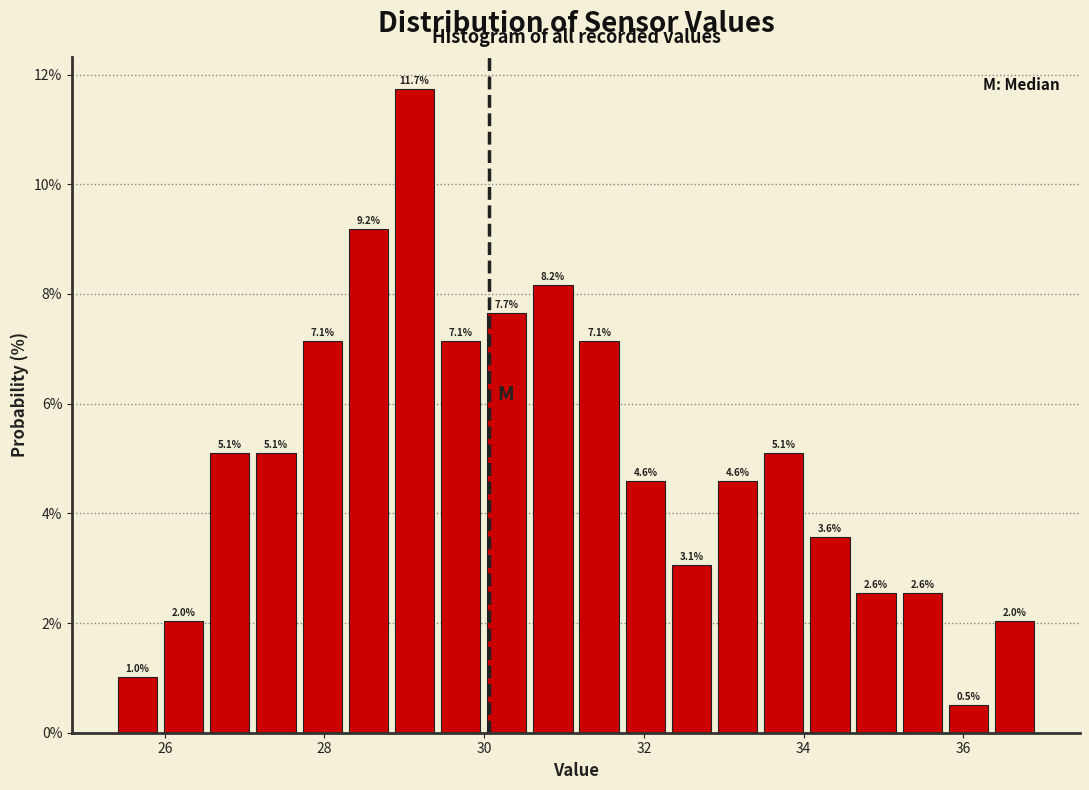

Read against the x-axis, roughly where is the centre of the tallest bar?

29.2